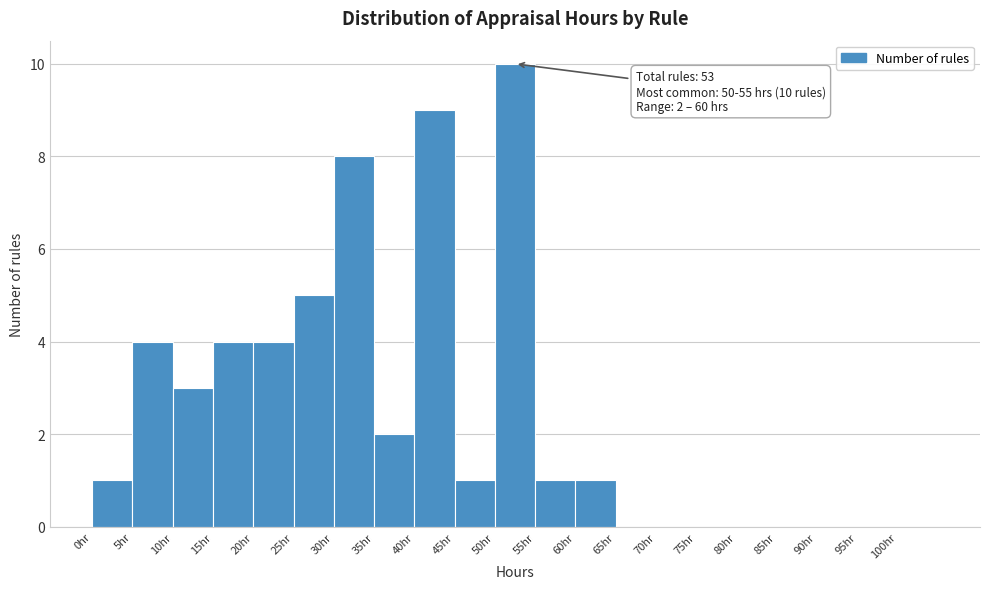

Which range on the x-axis has the tallest bar?

50 to 55